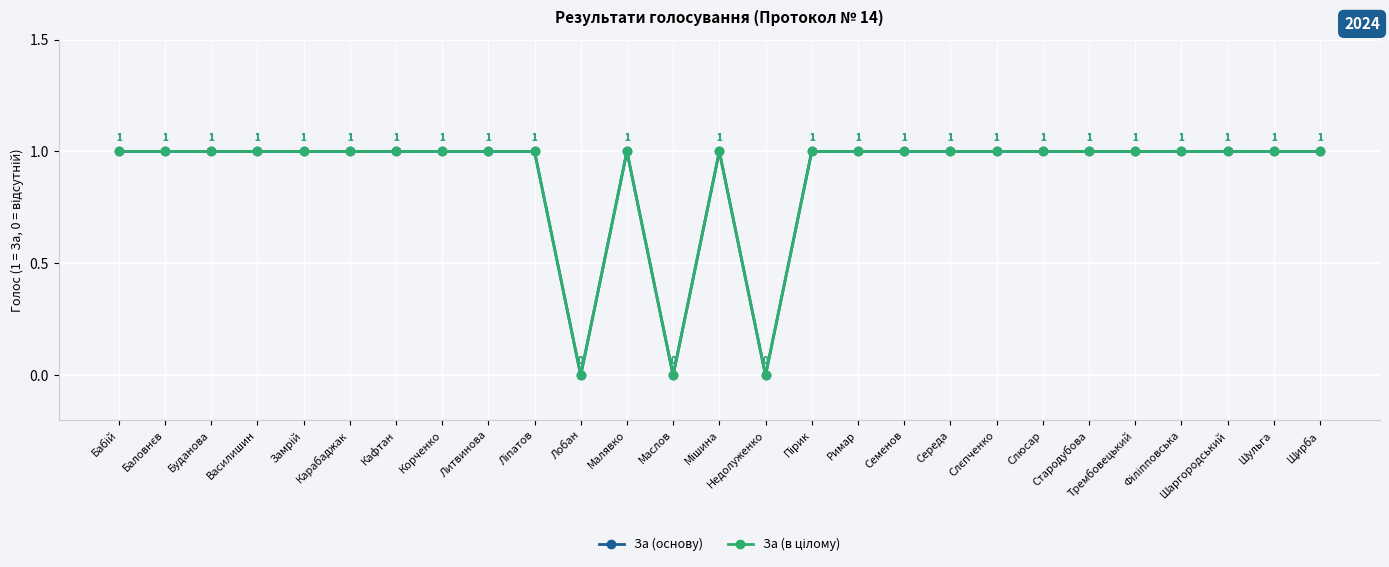

Is this an area chart (filled region under the line)?

No